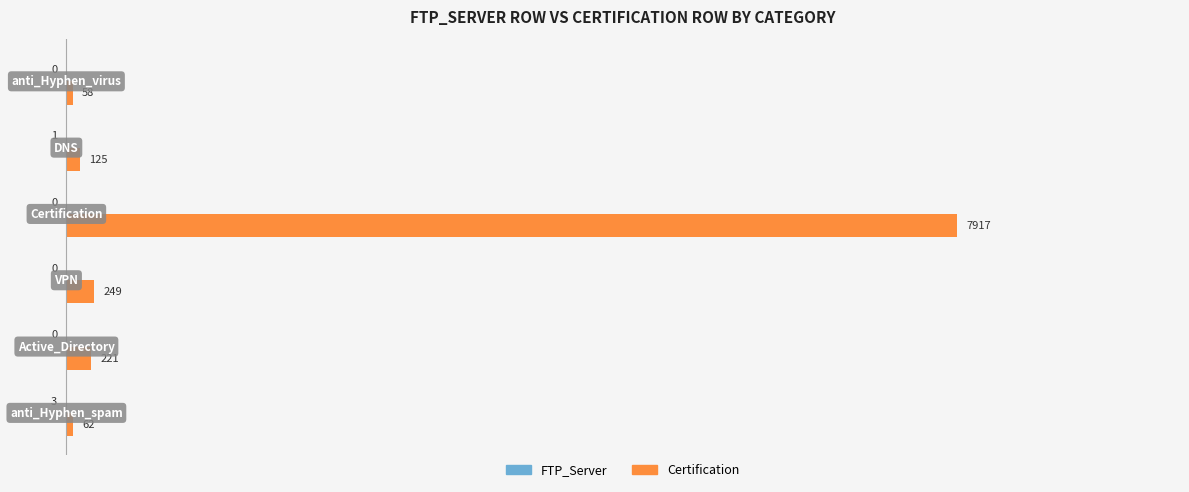

Which series has the largest total across all categories?

Certification